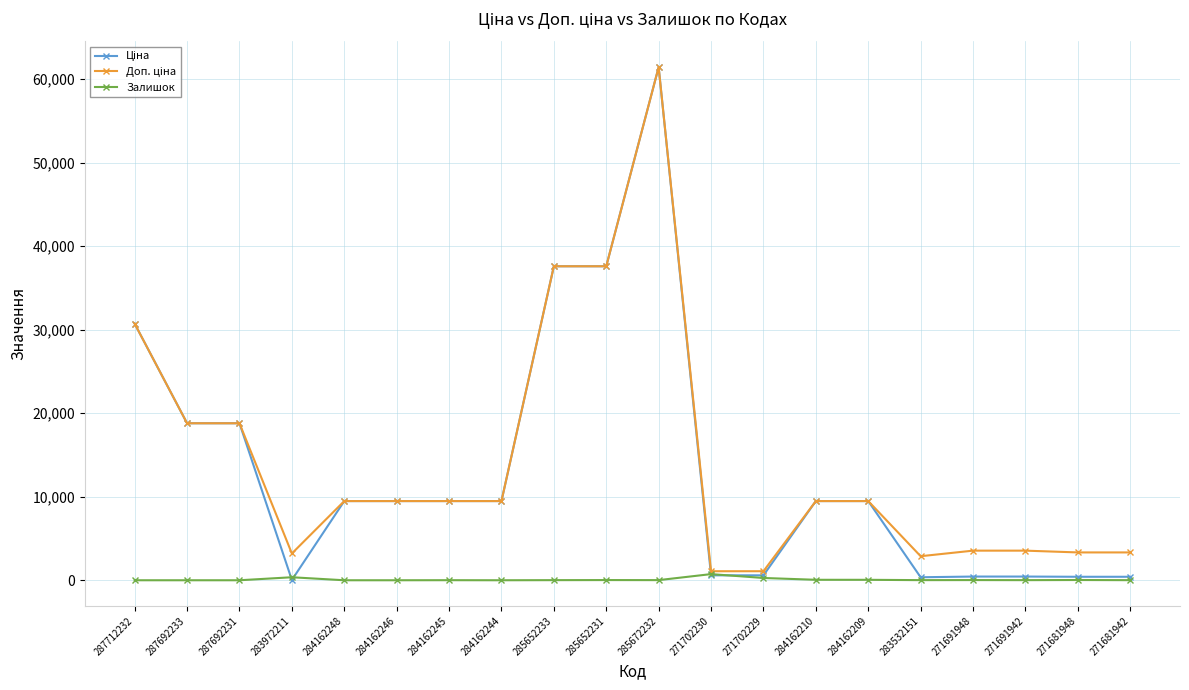

True or false: Залишок has a value of 56.0 at 284162210.

True